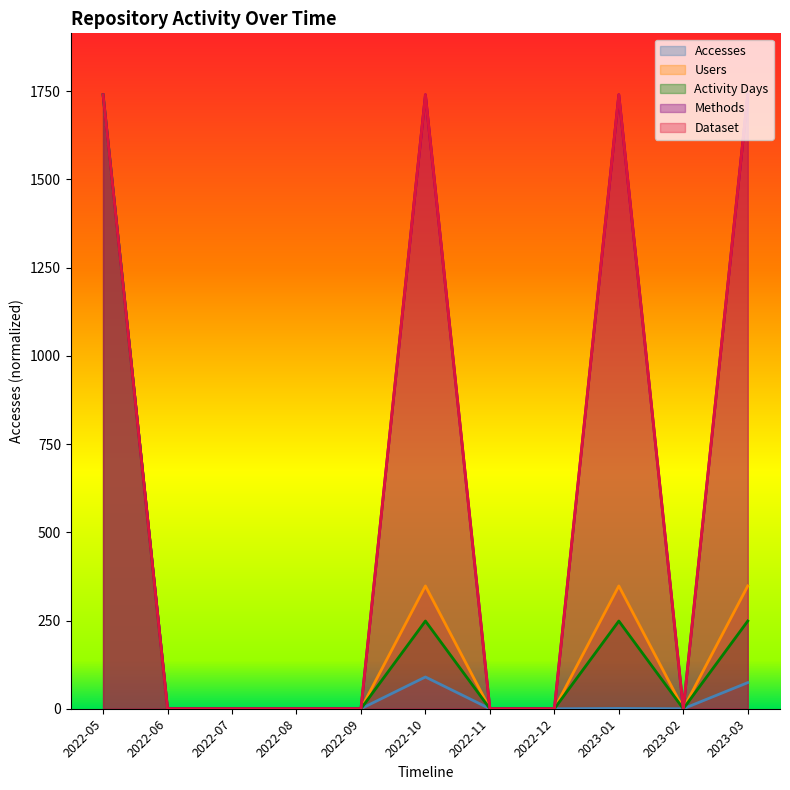

How many positive values does the Users series have?

4